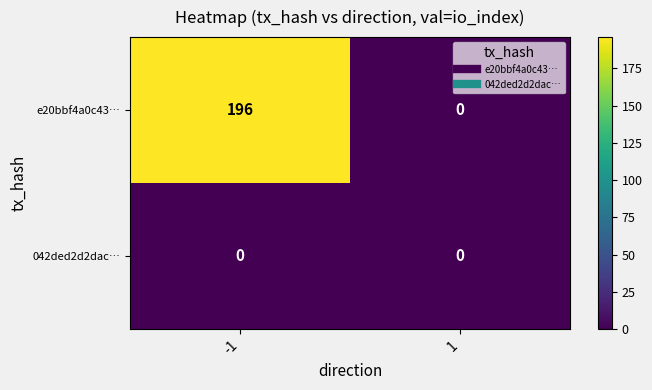

Which series has the widest spread of values?

e20bbf4a0c43…